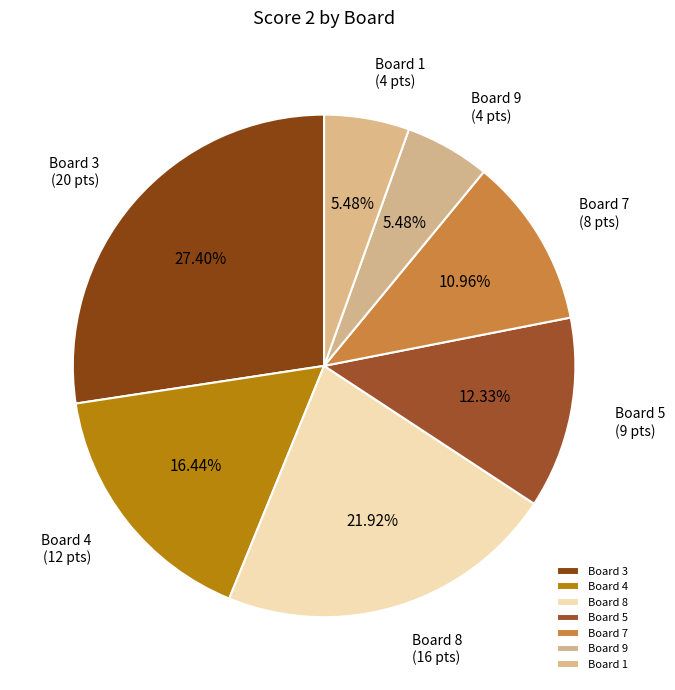

To the nearest percent, what is the average slice percentage?

14%